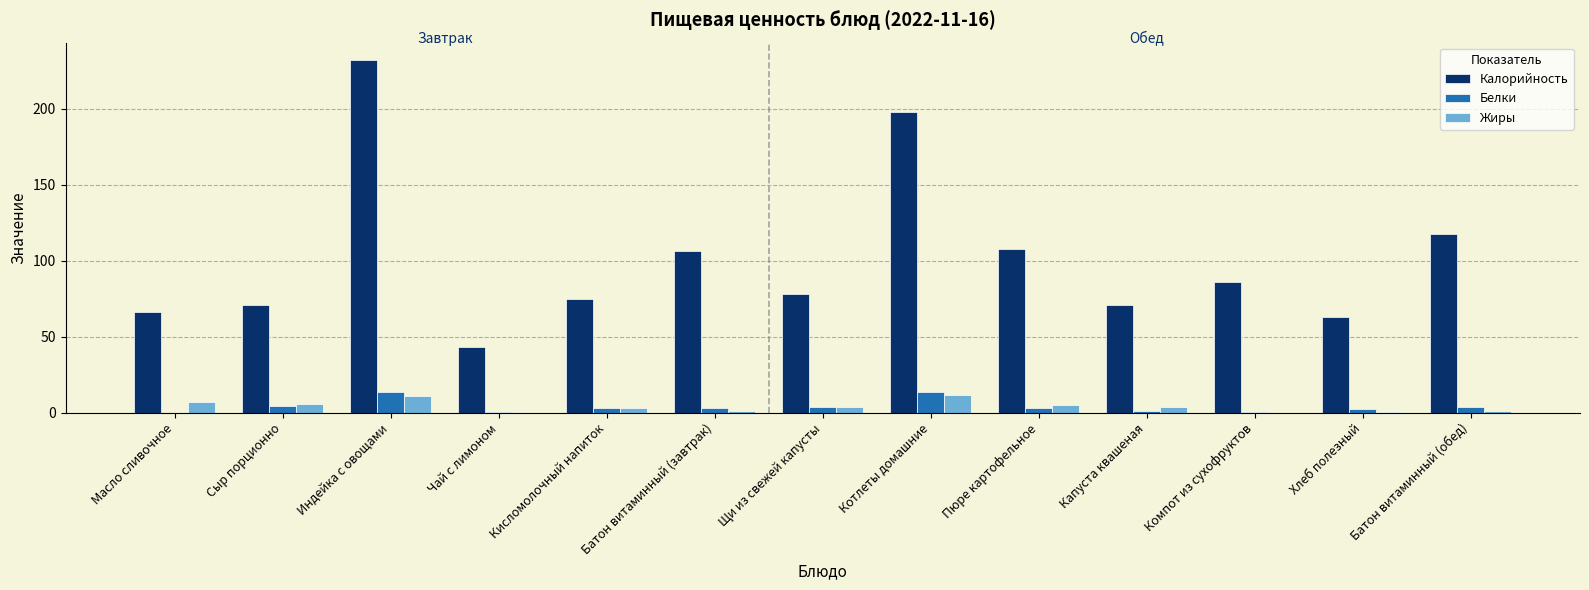

True or false: Калорийность has a value of 92.7 at Капуста квашеная.

False